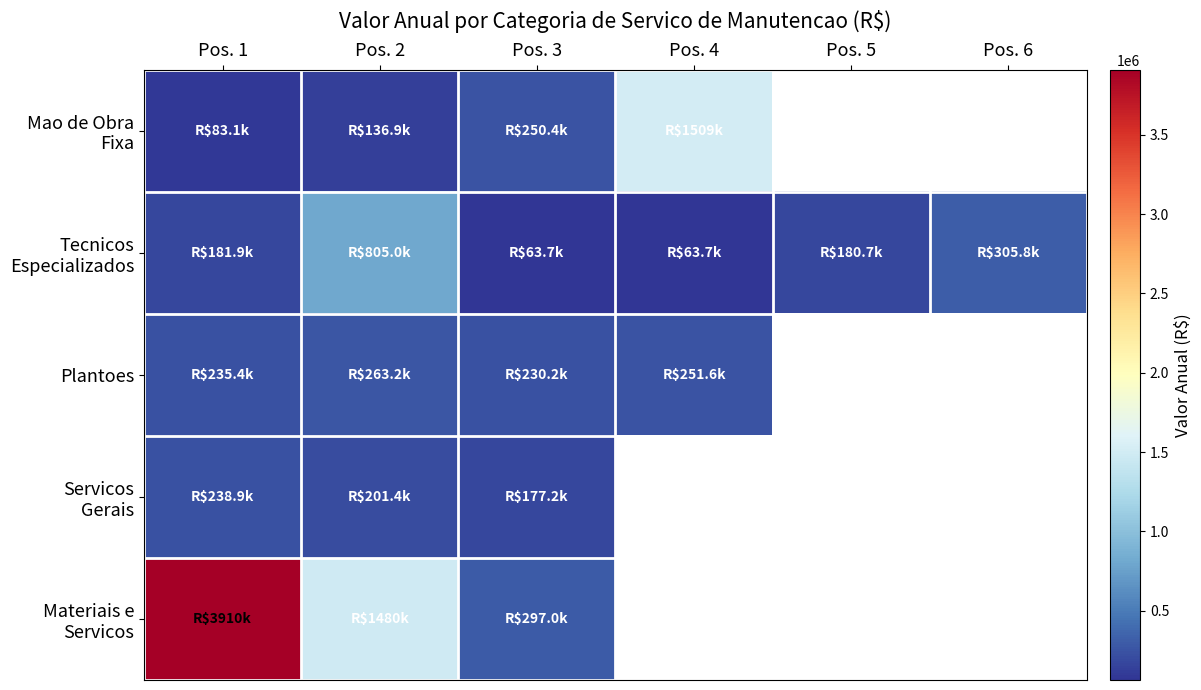

Which category has the lowest value in the Materiais e Servicos series?

Pos. 3